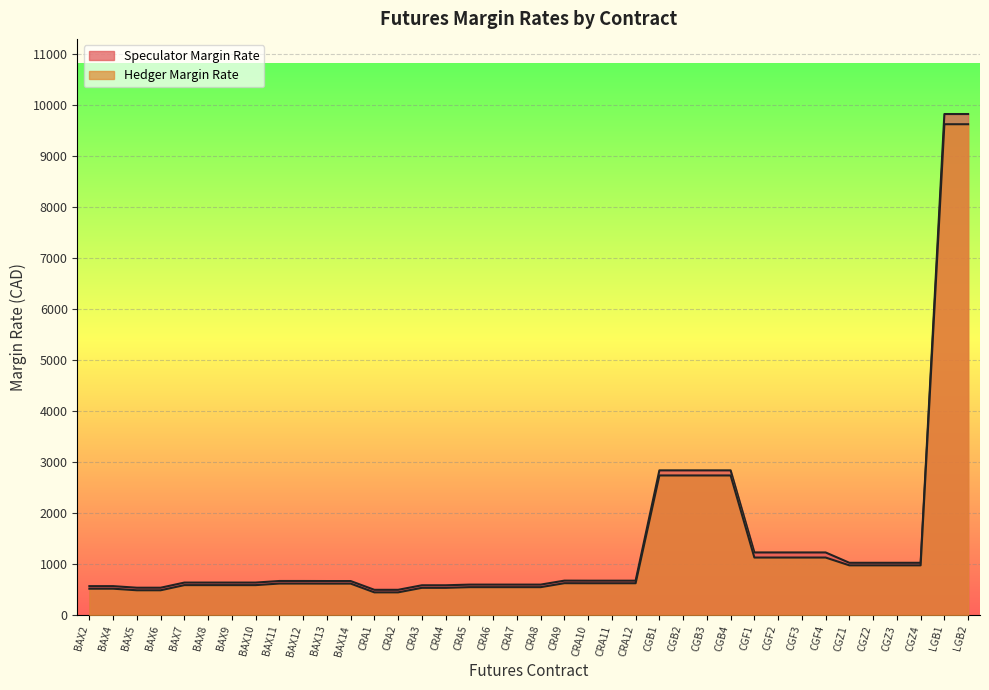

What is the spread (max minus min) of values at CGZ1?

50